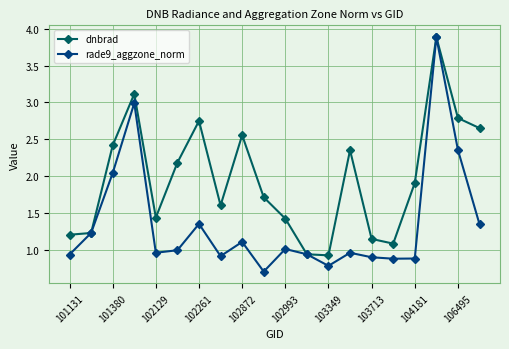

Which series has the widest spread of values?

rade9_aggzone_norm